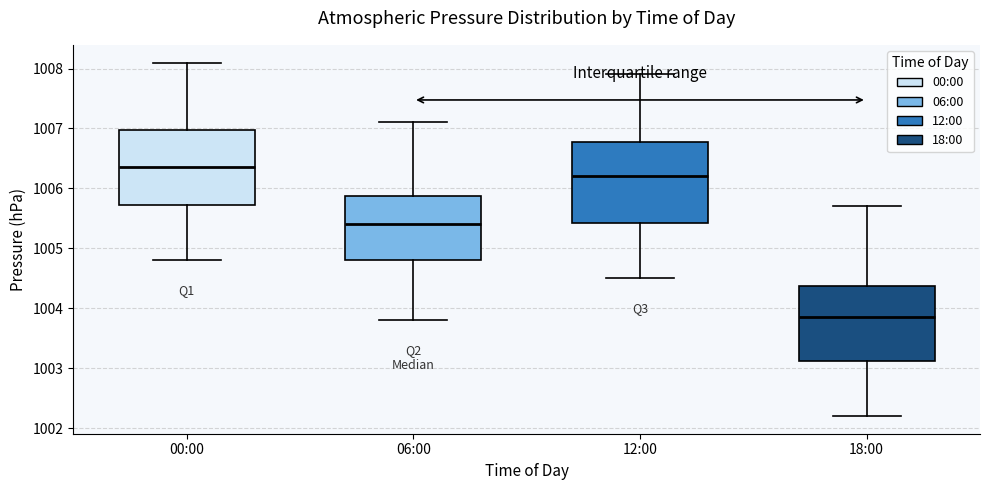

Where does the upper whisker of the box for 18:00 end on the y-axis? The values are not printed on the chart, so give them approximately, as read against the axis.

1005.7